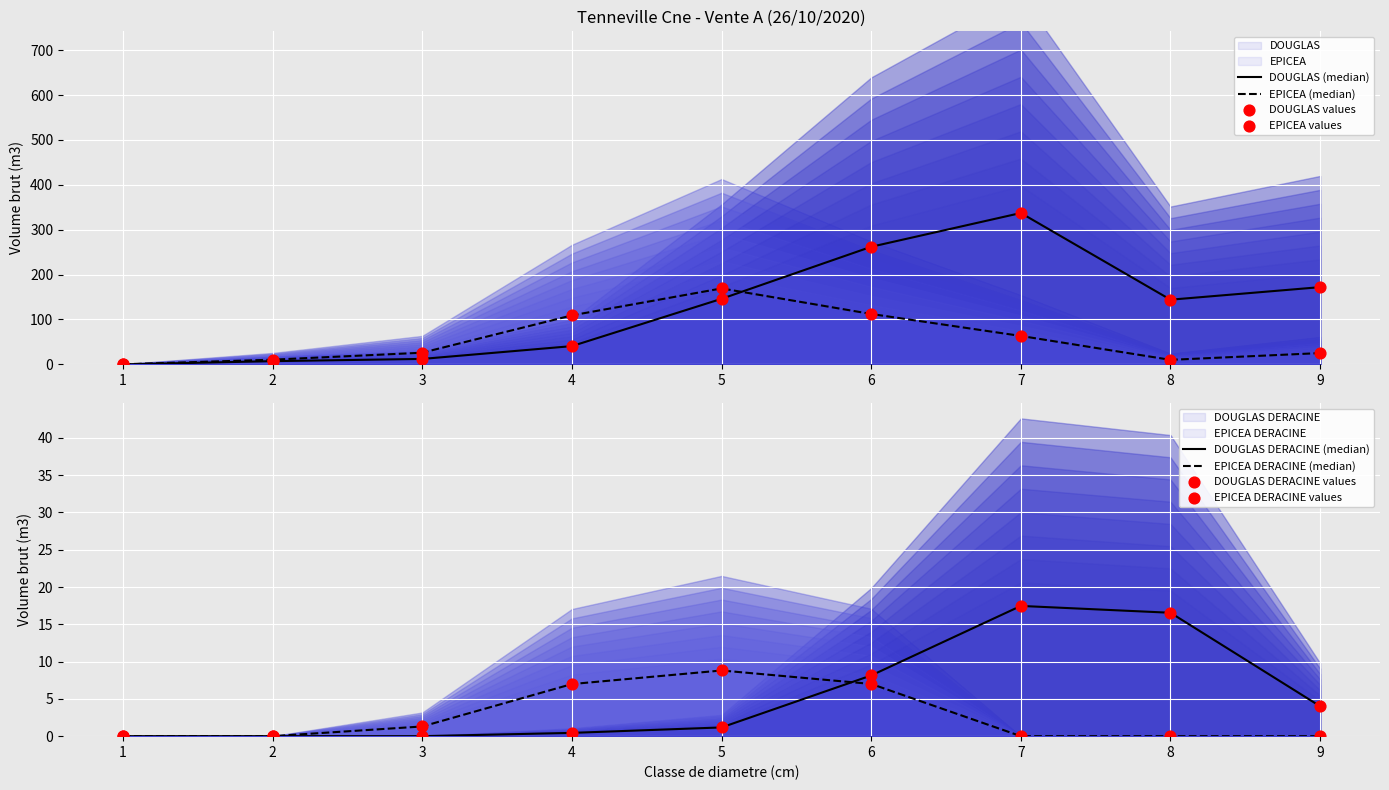

What are all the series names shown in the legend?

DOUGLAS, EPICEA, EPICEA_DERACINE, DOUGLAS_DERACINE